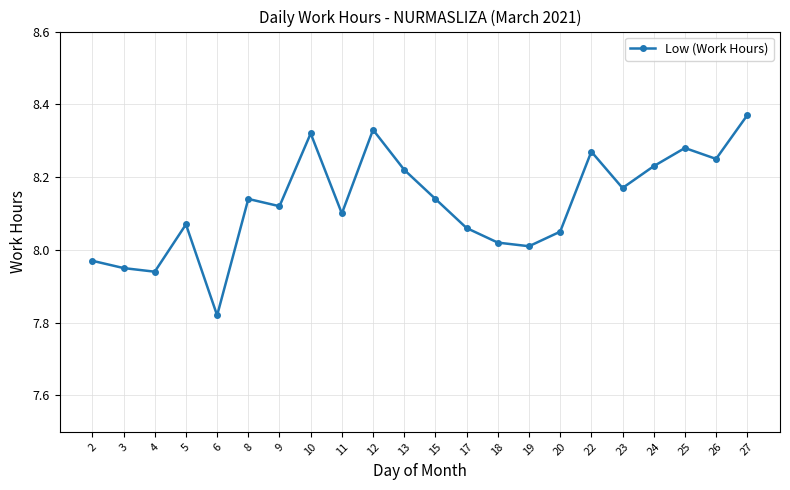

Which label corresponds to the largest value in the chart?

27